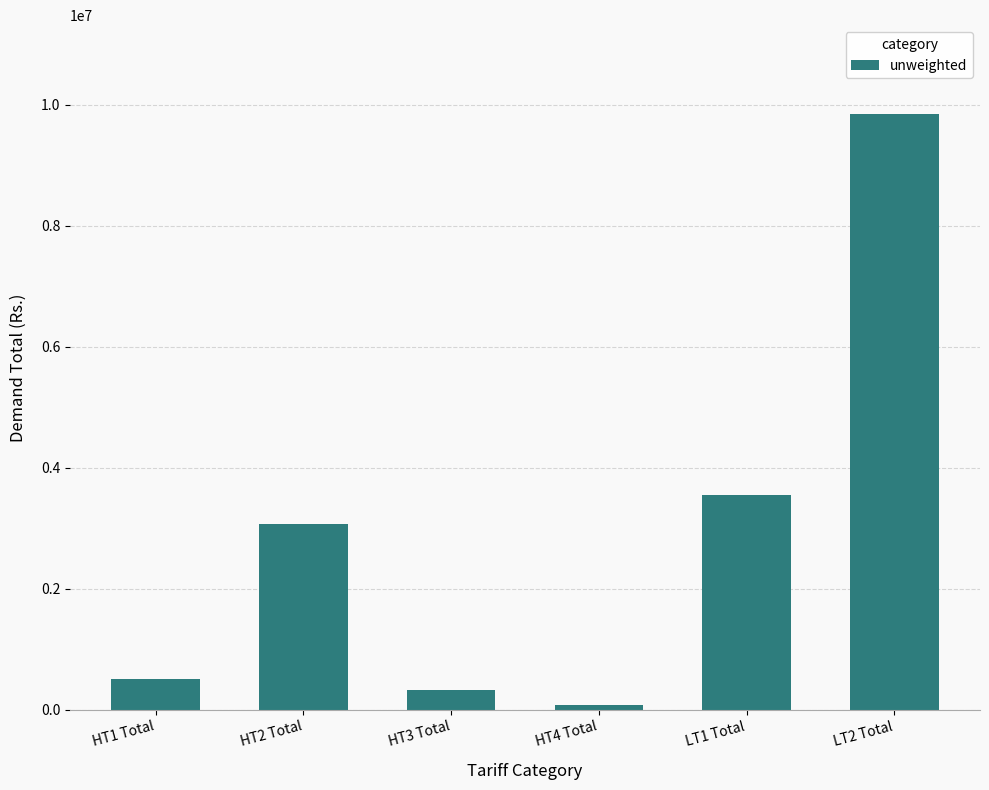

What is the average value?

2893400.0